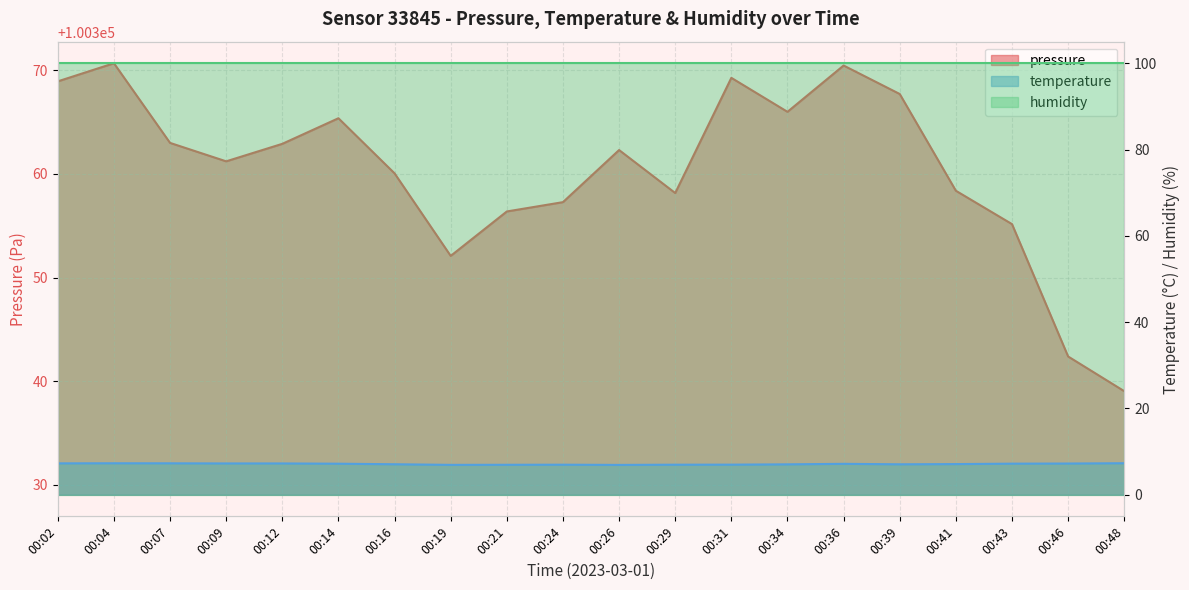

Rank the categories by temperature value from lowest to highest.

00:26, 00:19, 00:21, 00:24, 00:29, 00:31, 00:34, 00:39, 00:16, 00:41, 00:36, 00:14, 00:43, 00:46, 00:09, 00:12, 00:02, 00:07, 00:04, 00:48